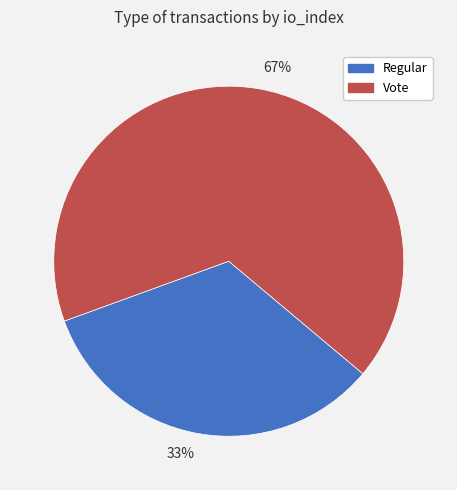

To the nearest percent, what is the combined percentage of 67% and 33%?

100%